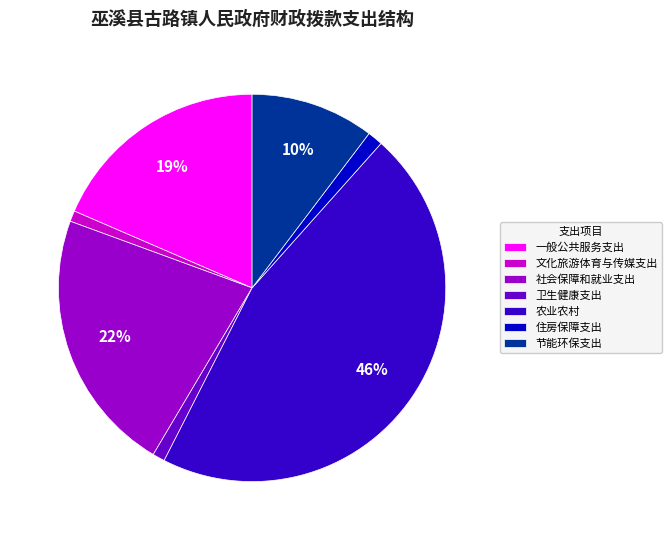

Do 文化旅游体育与传媒支出 and 住房保障支出 together represent more than half of the pie?

No